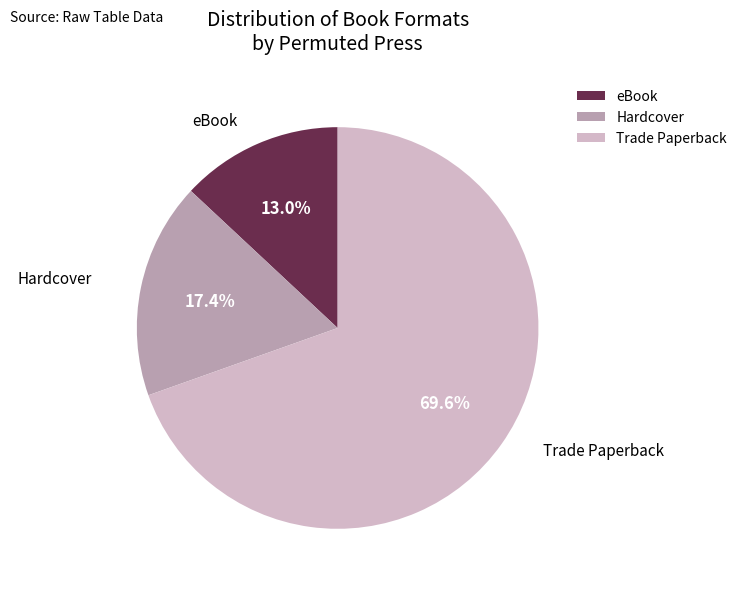

How much of the chart is everything except Trade Paperback?

30.4%